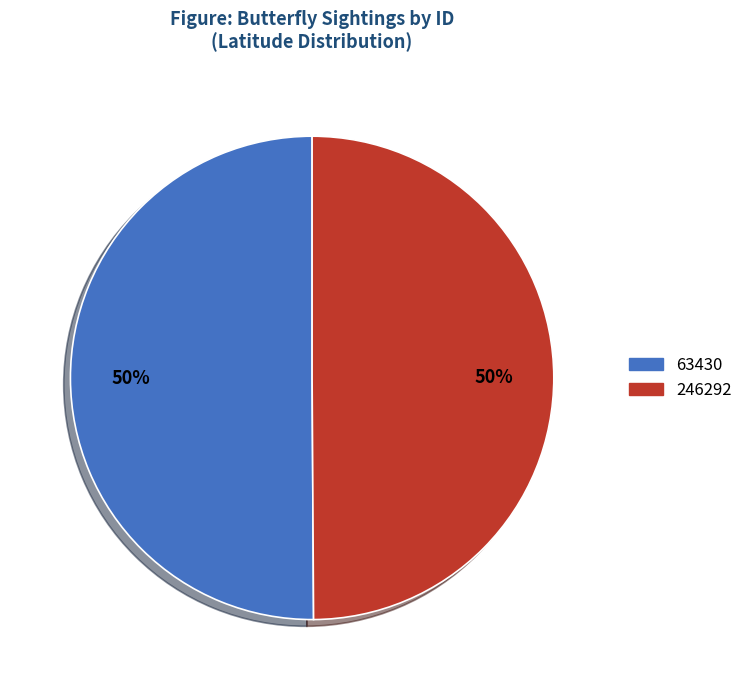

Do 63430 and 246292 together represent more than half of the pie?

Yes